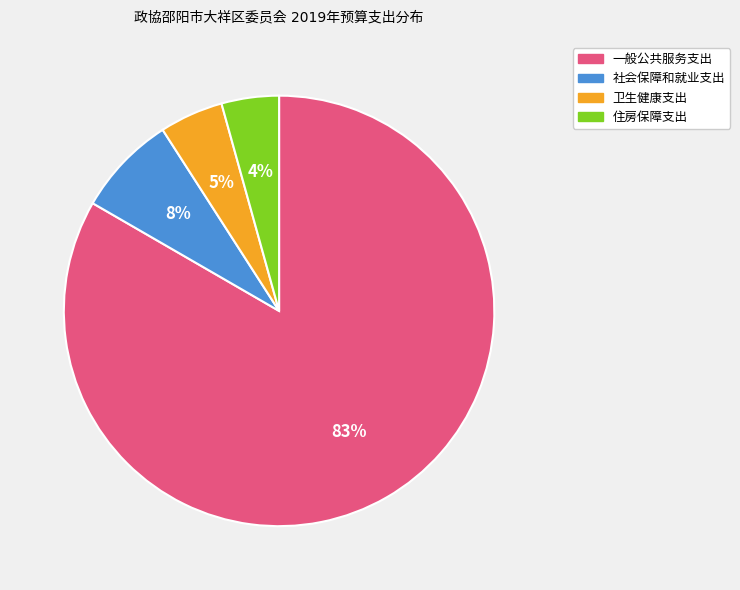

To the nearest percent, what is the average slice percentage?

25%